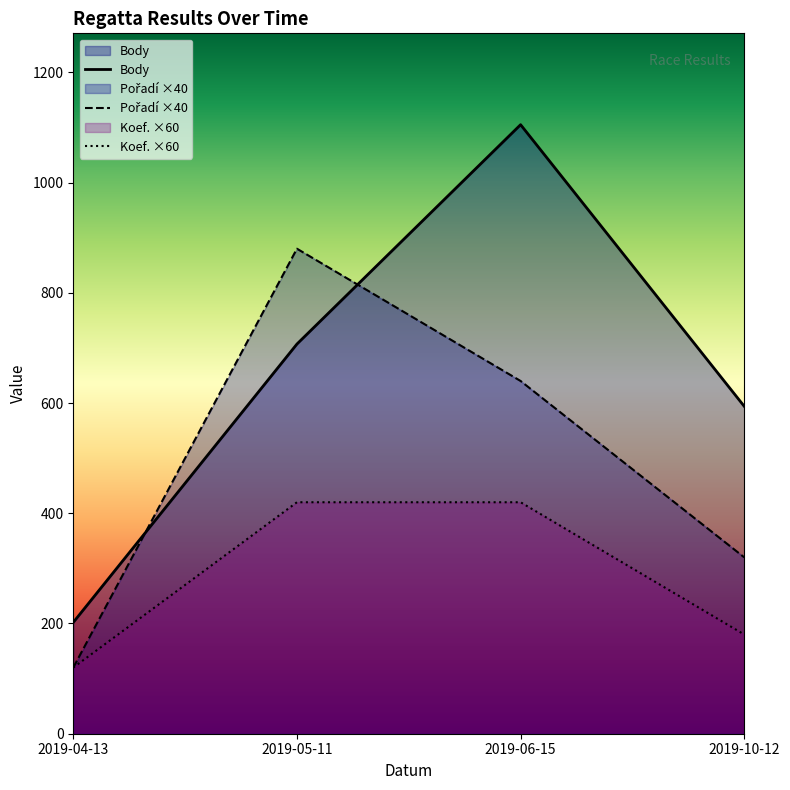

True or false: Koef. and Pořadí cross at least once.

False